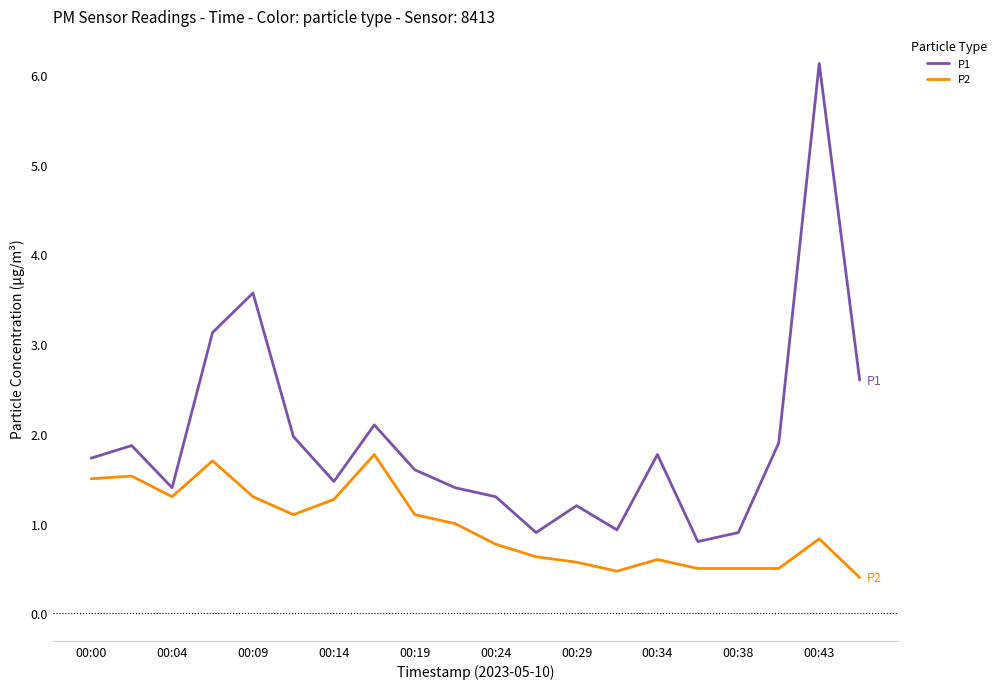

In P2, how many points are higher than both neighbors (excluding endpoints)?

5